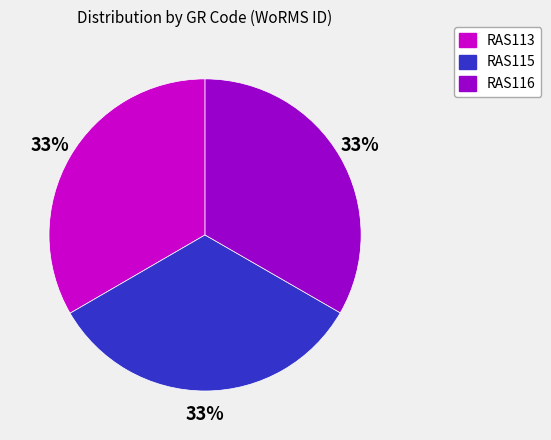

Is it true that RAS113 is 33% of the pie?

True